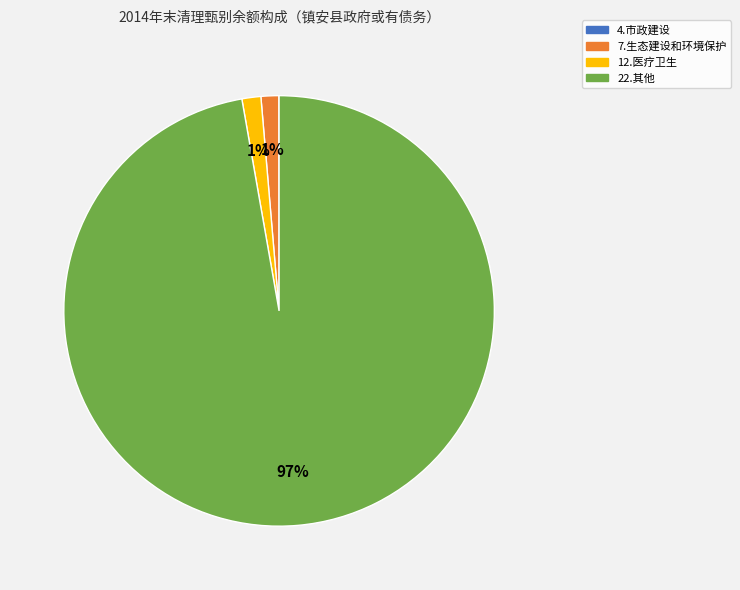

Is there any slice that represents more than half of the pie?

Yes